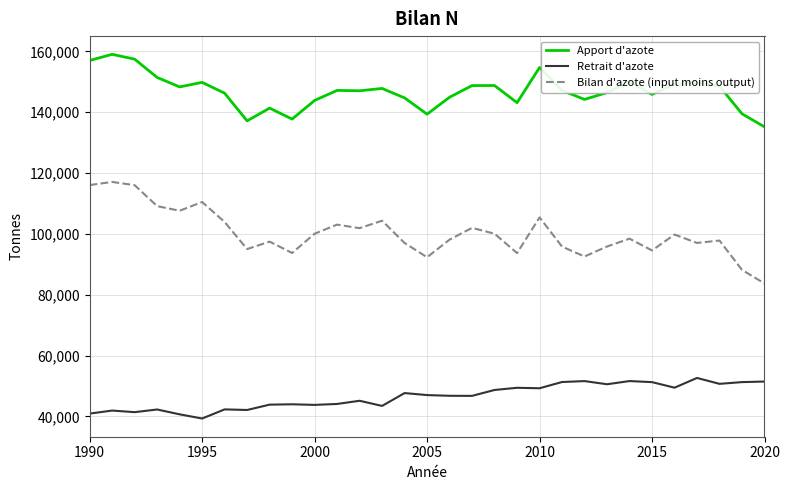

Which series has the largest range (max minus min)?

Bilan d'azote (input moins output)